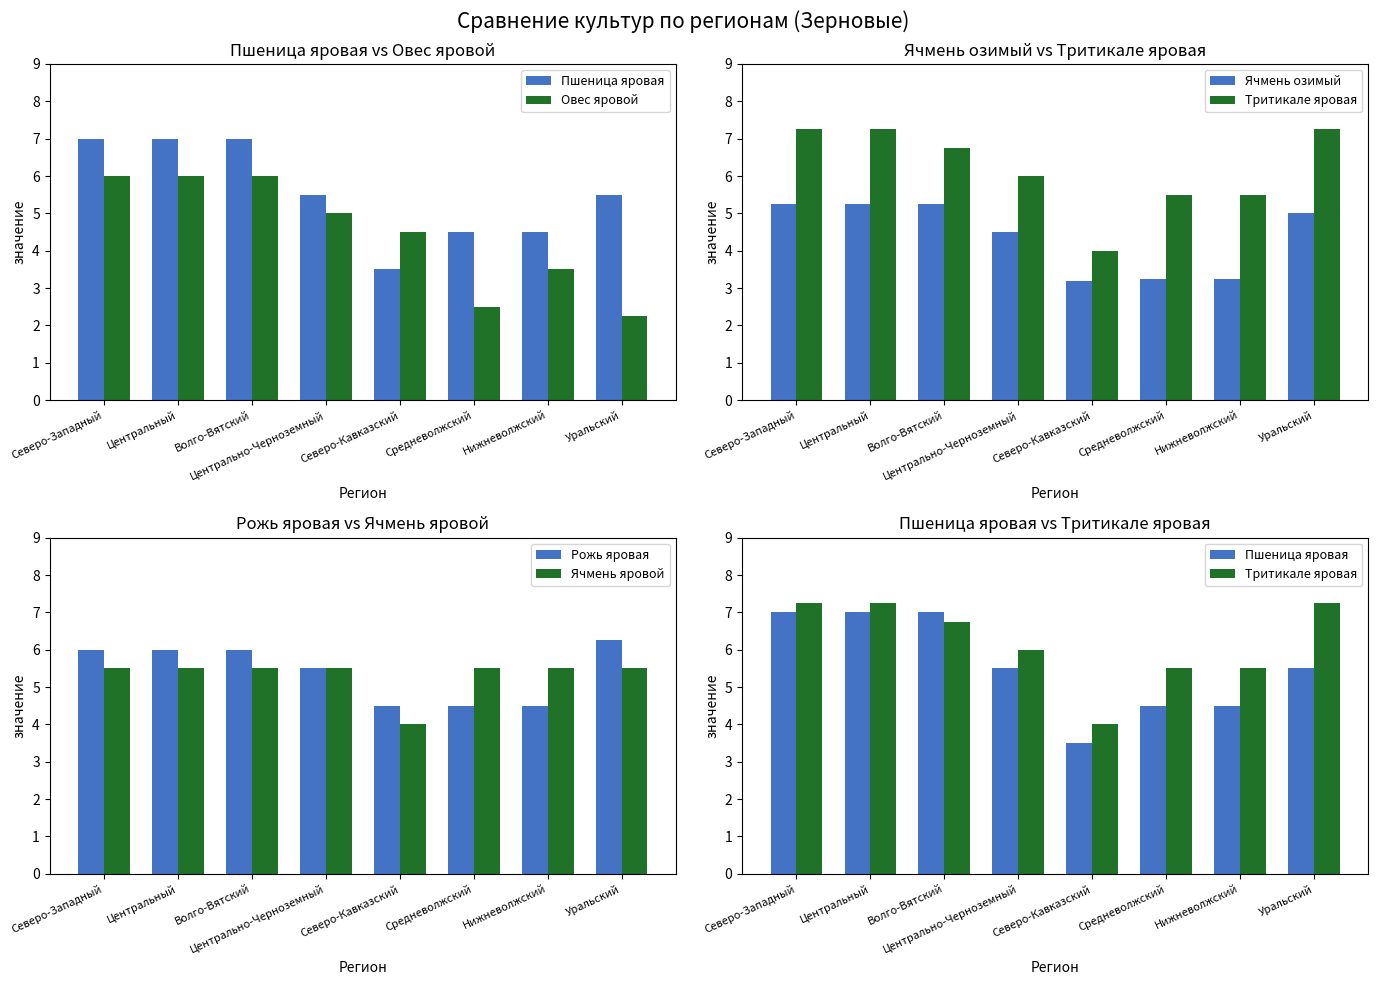

Which series has the largest total across all categories?

Тритикале яровая